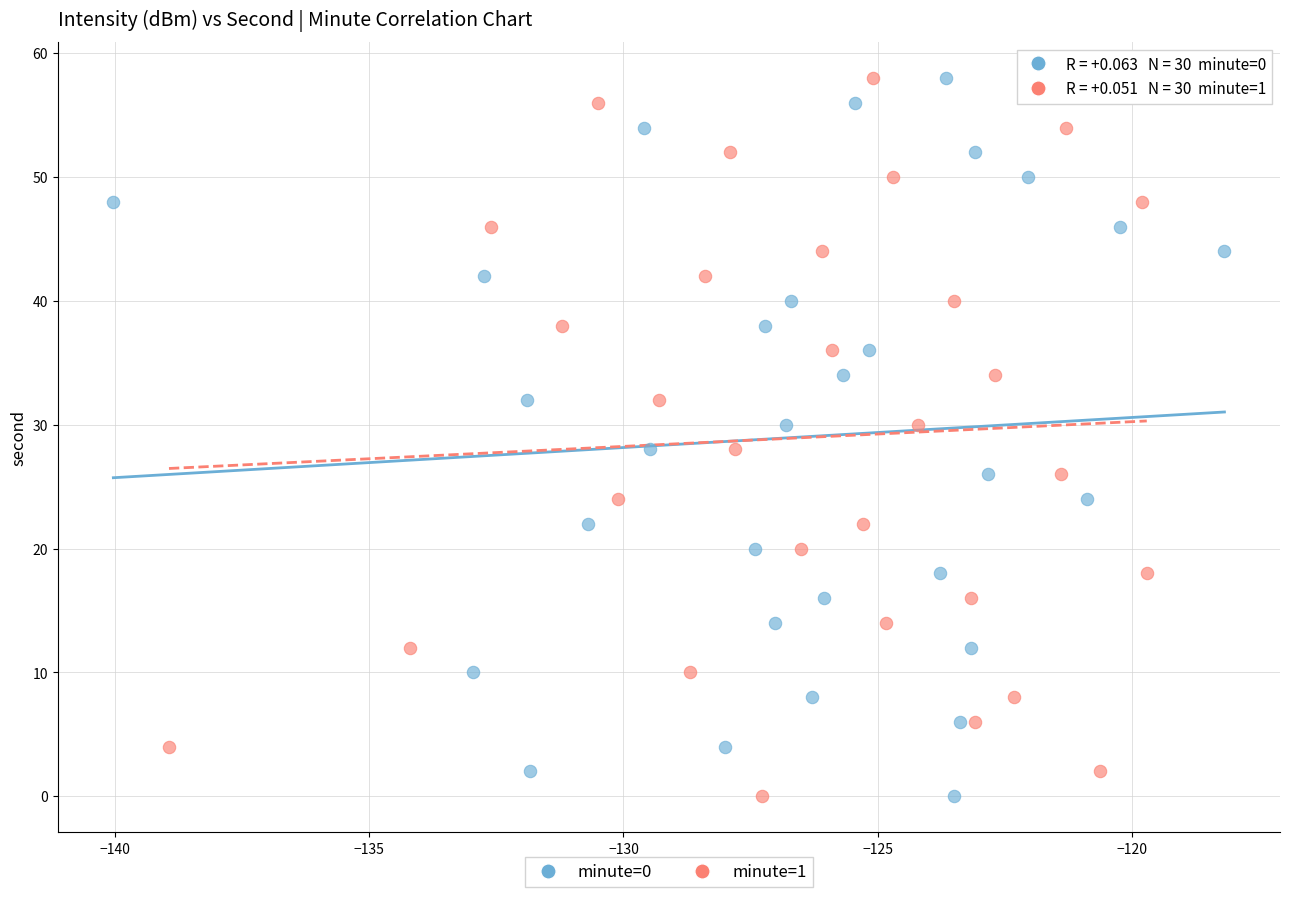

What are all the series names shown in the legend?

minute=0, minute=1